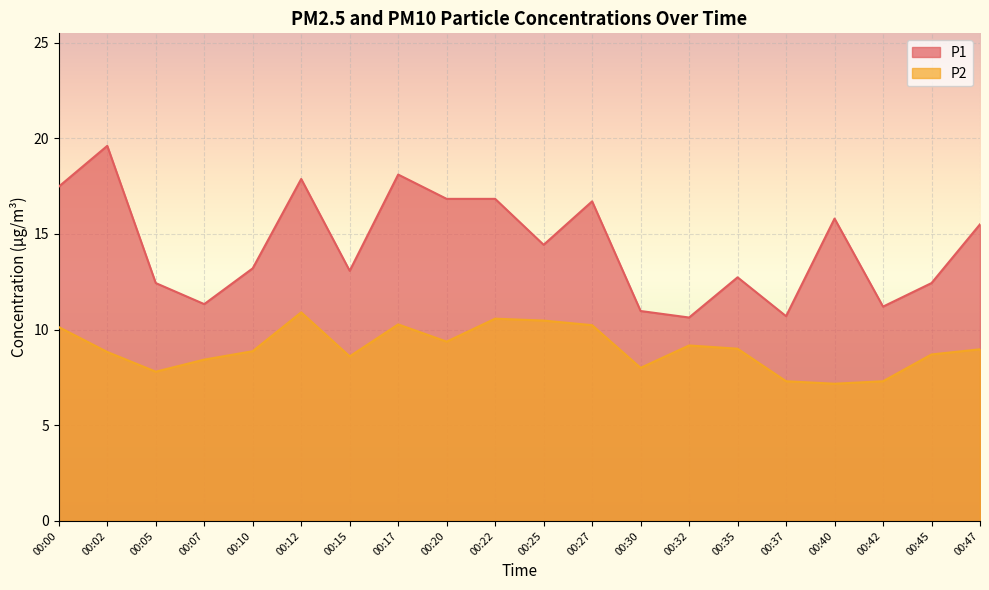

True or false: P1 and P2 intersect in this chart.

False